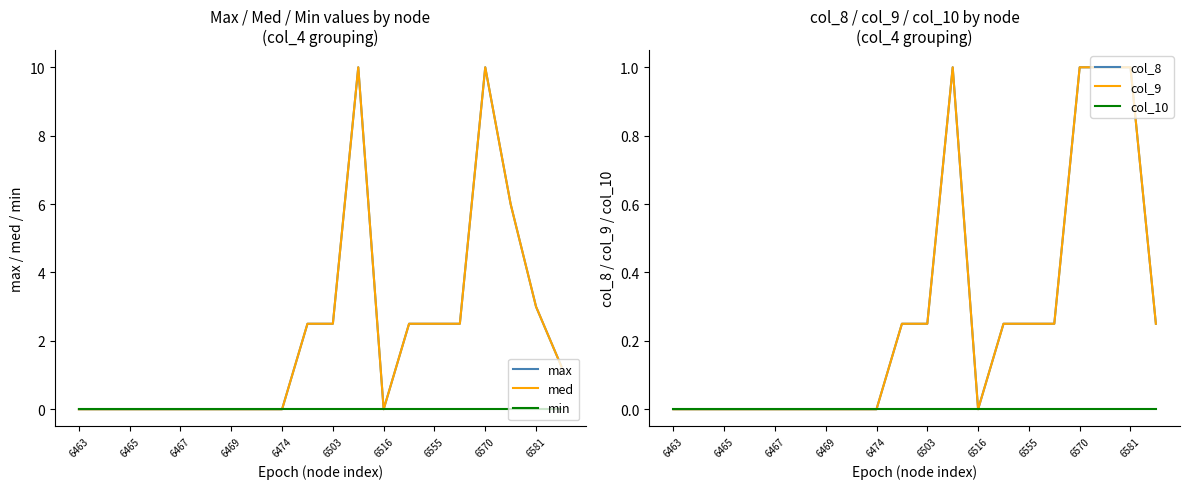

At 13, list the series in order from largest to smallest.

max, med, col_8, col_9, min, col_10